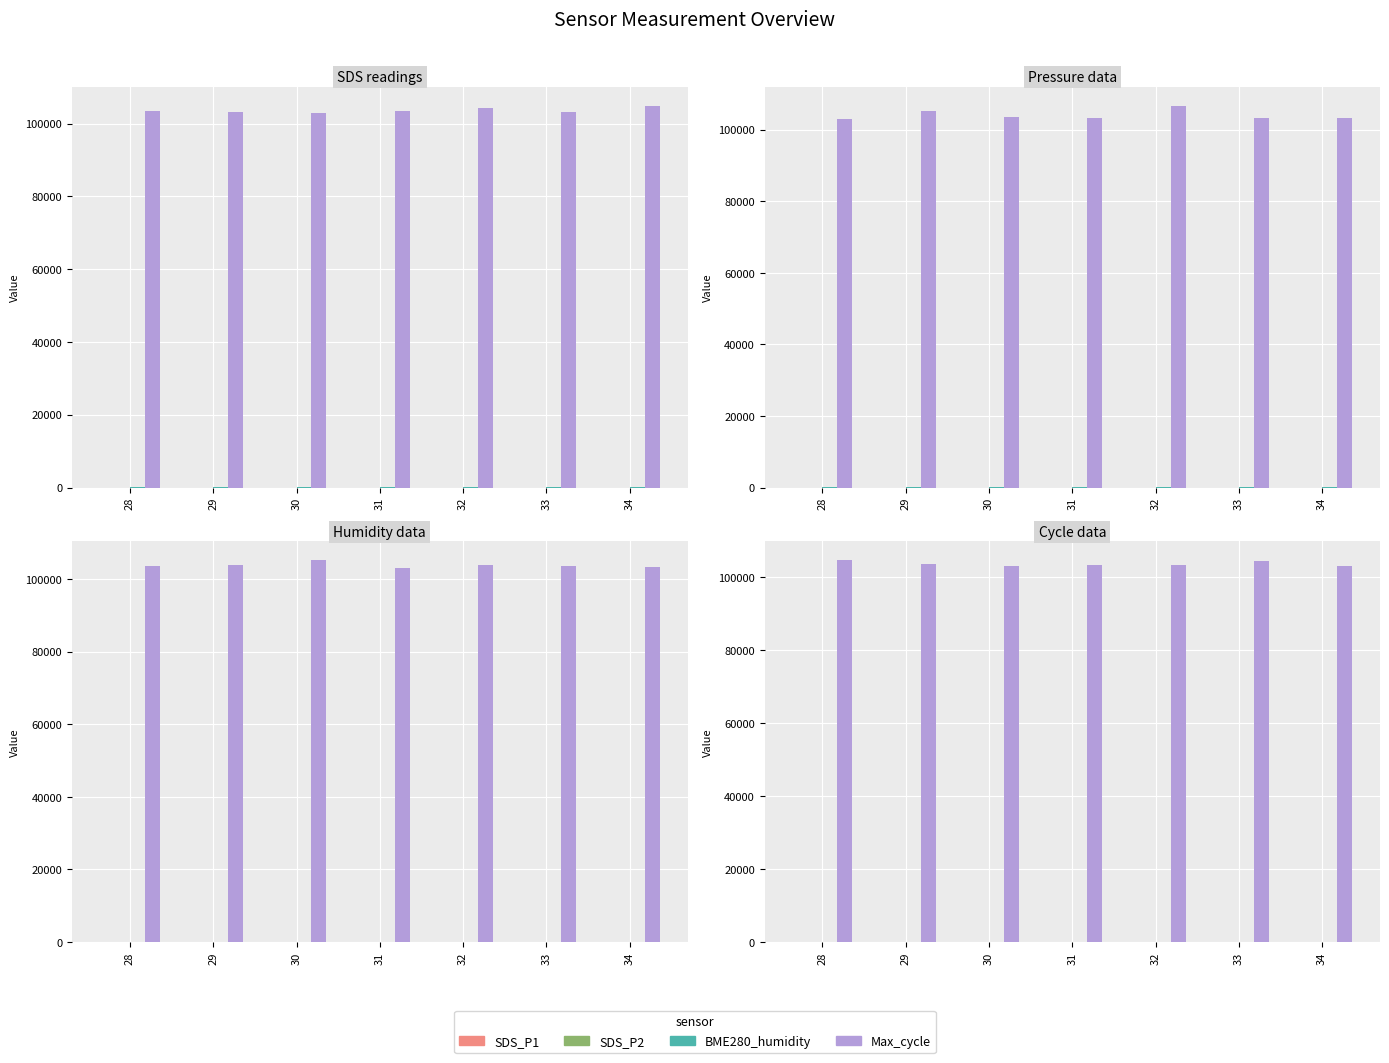

How many groups of bars are there?

7